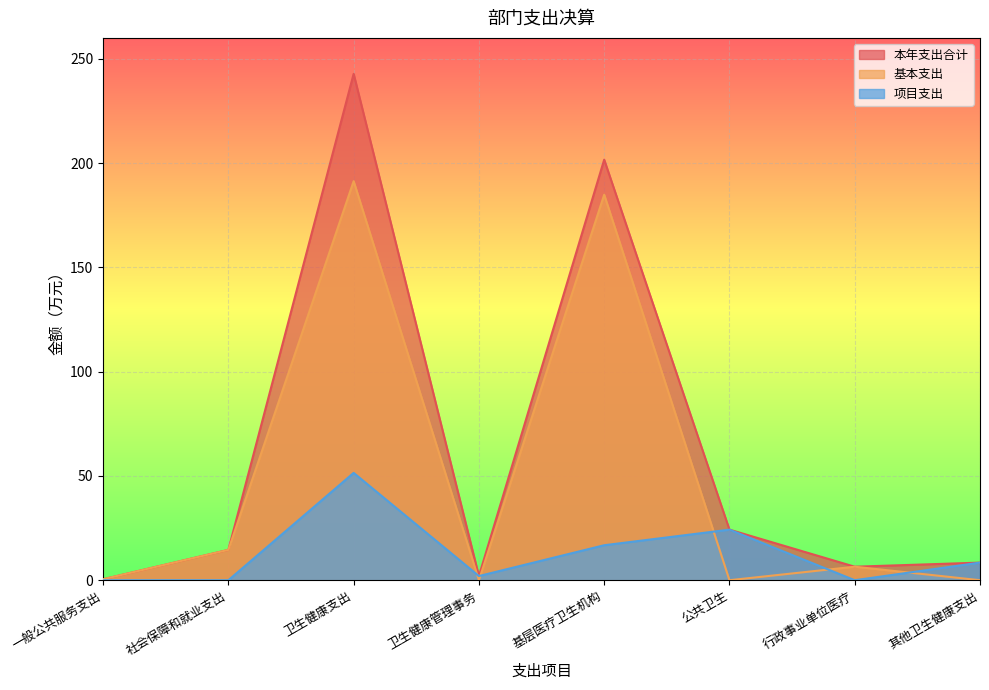

Which category has the highest value across all series?

卫生健康支出